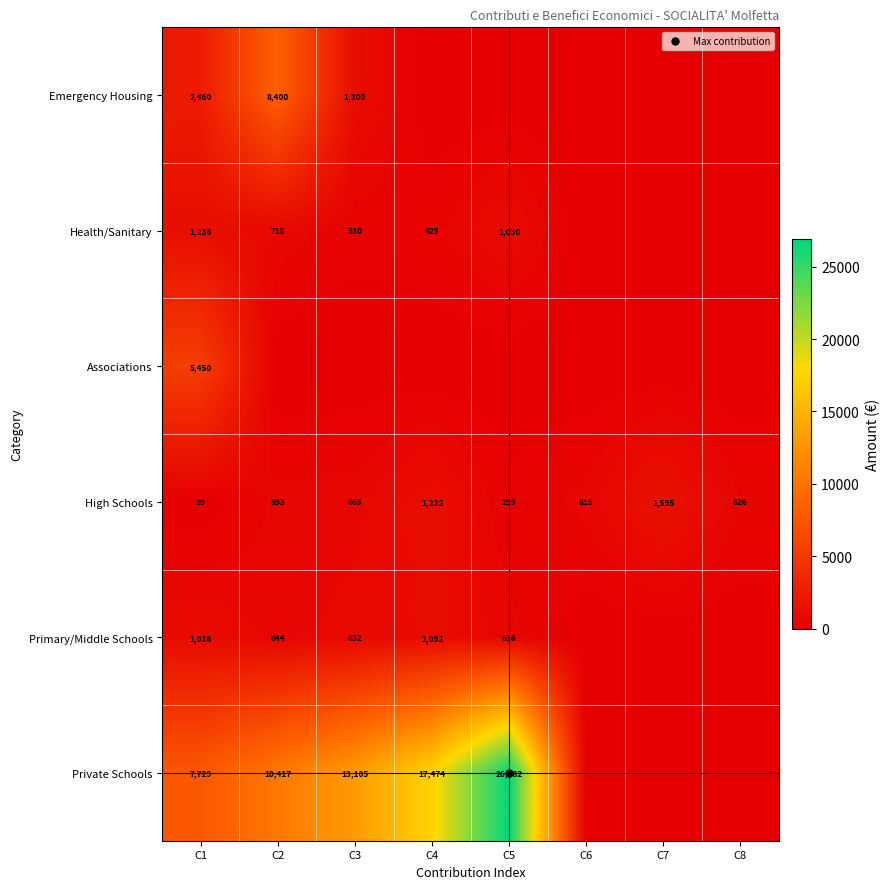

Is it true that Emergency Housing equals 0.0 at C8?

True